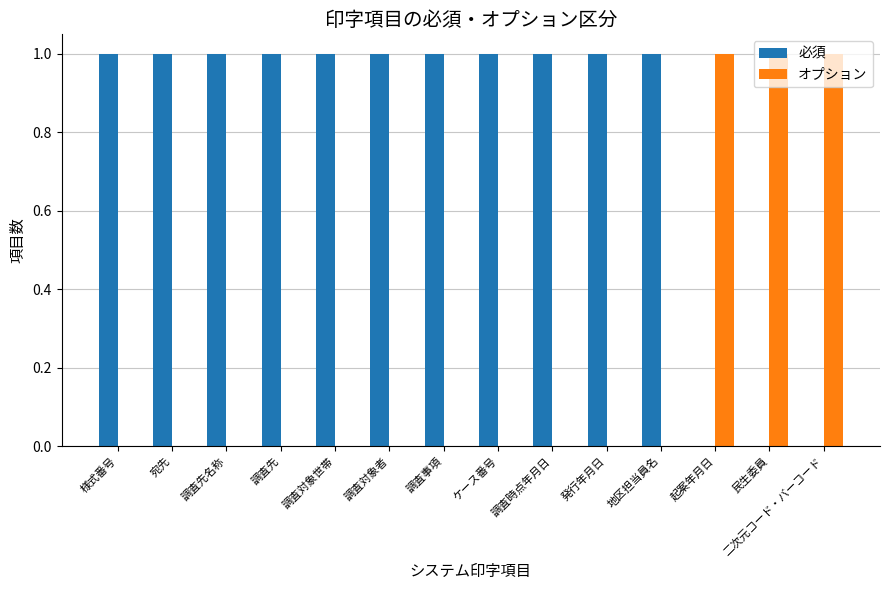

Reading right to left, transcribe all the data shown in this chart.

必須: 二次元コード・バーコード=0	民生委員=0	起案年月日=0	地区担当員名=1	発行年月日=1	調査時点年月日=1	ケース番号=1	調査事項=1	調査対象者=1	調査対象世帯=1	調査先=1	調査先名称=1	宛先=1	様式番号=1
オプション: 二次元コード・バーコード=1	民生委員=1	起案年月日=1	地区担当員名=0	発行年月日=0	調査時点年月日=0	ケース番号=0	調査事項=0	調査対象者=0	調査対象世帯=0	調査先=0	調査先名称=0	宛先=0	様式番号=0